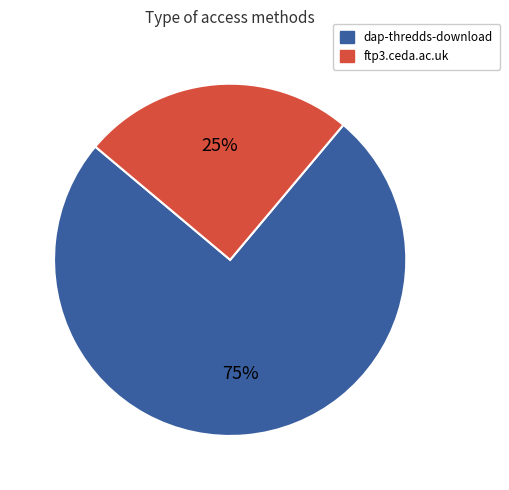

Which category has the smallest portion of the pie?

ftp3.ceda.ac.uk